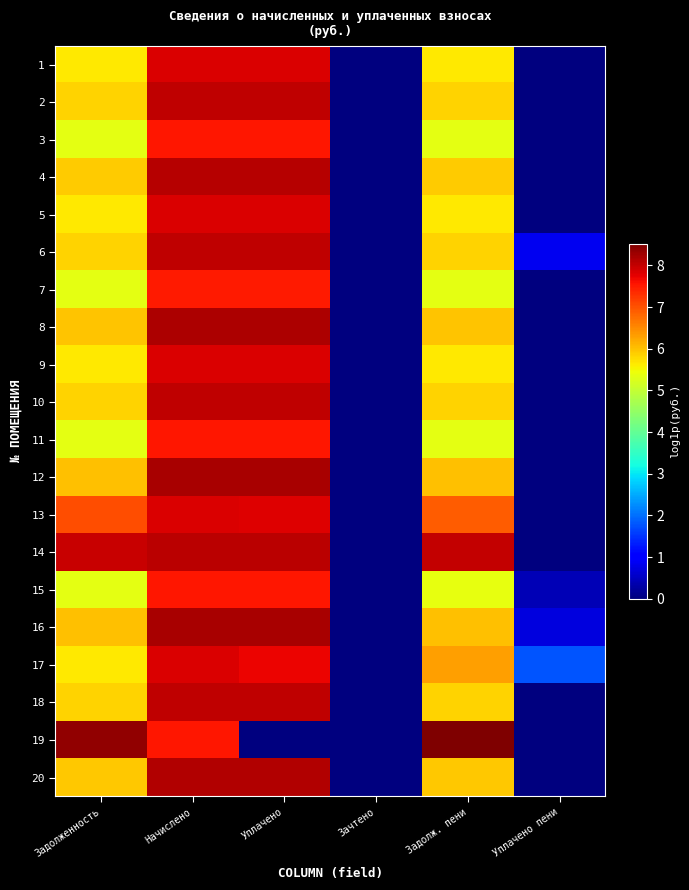

Which label corresponds to the largest value in the chart?

Задолж. пени